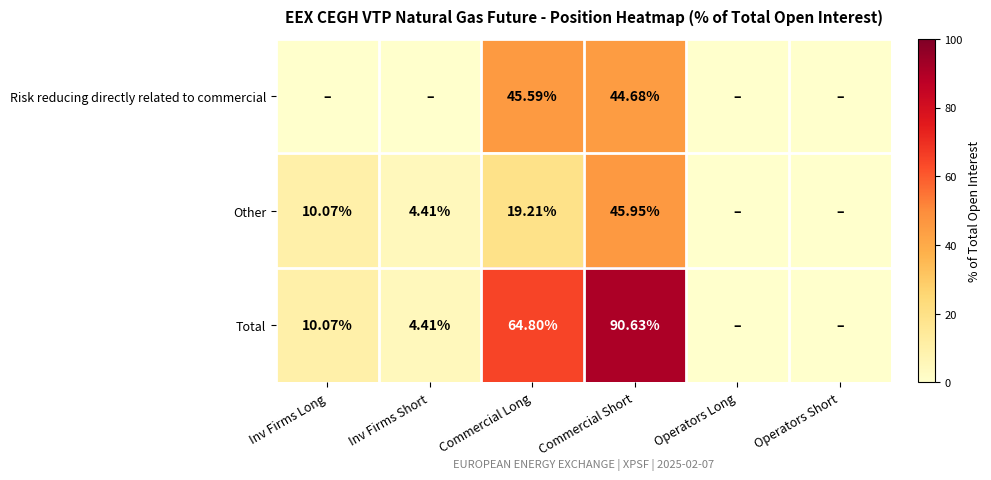

Rank the series at Commercial Long from highest to lowest value.

Total, Risk reducing directly related to commercial, Other